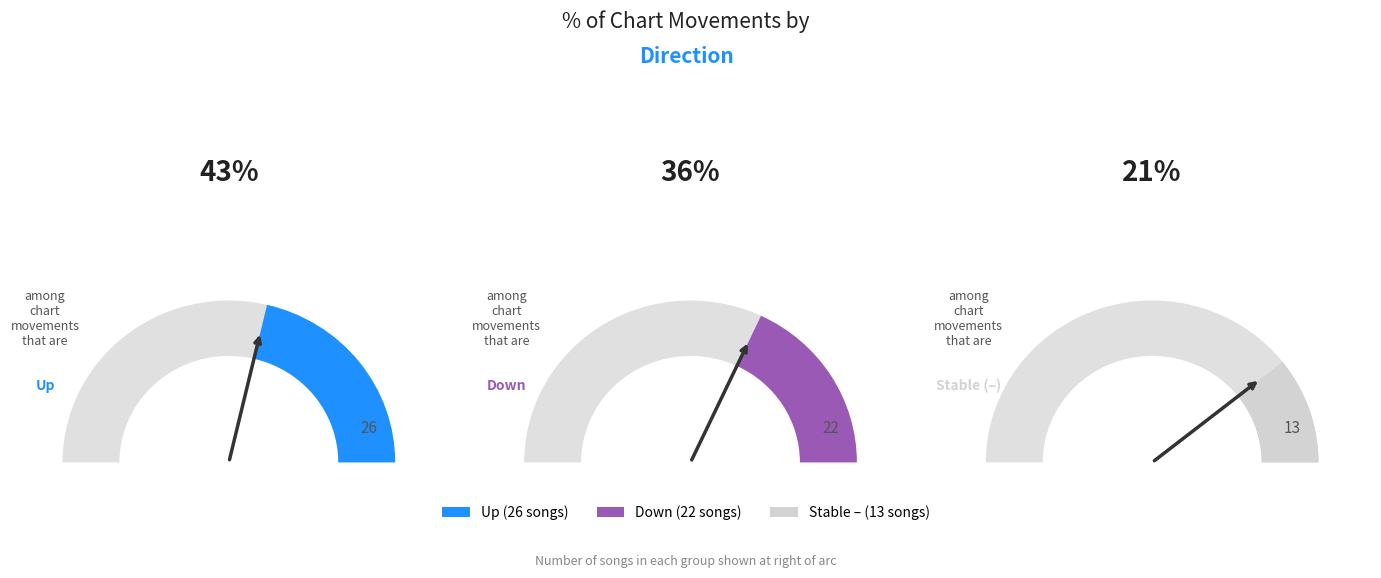

How many slices are in this pie chart?

3